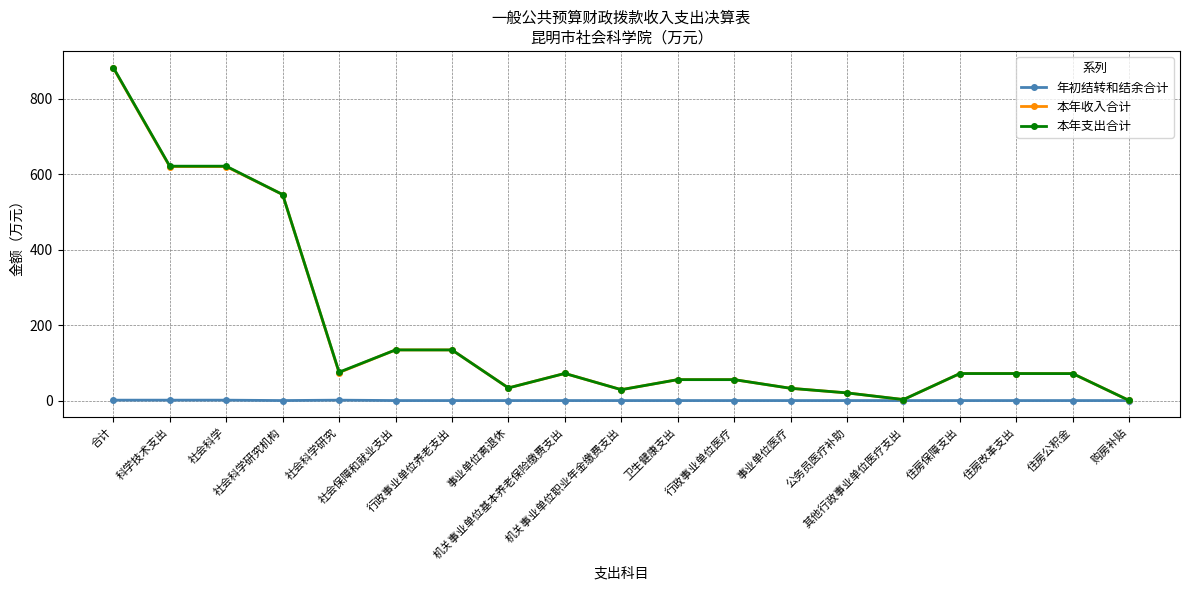

What is the maximum value shown in the chart?

883.0